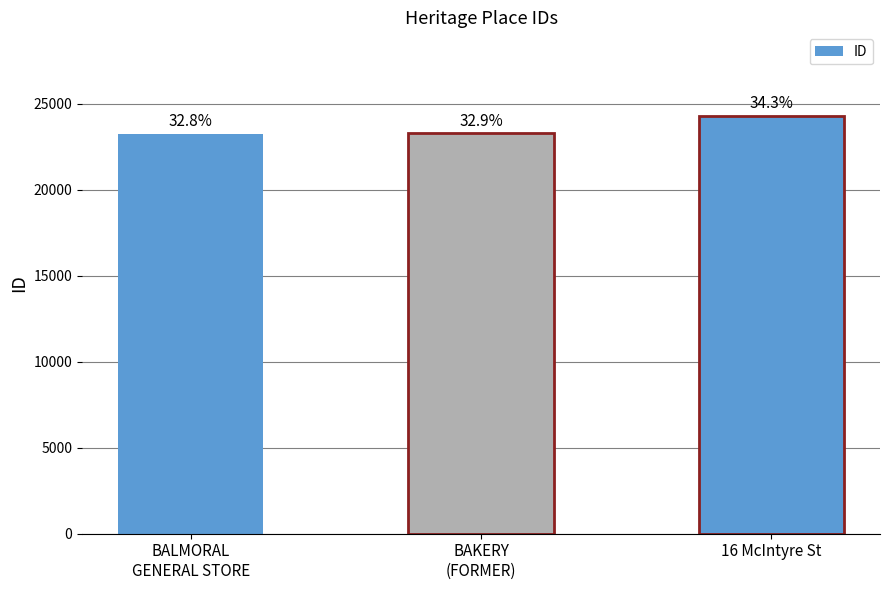

The value at BALMORAL
GENERAL STORE is 36788. True or false?

False